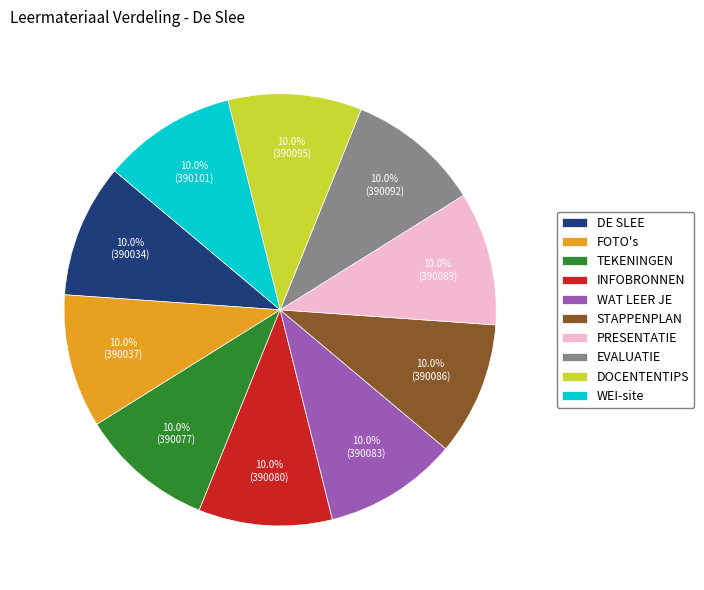

Is there a majority slice in this chart?

No